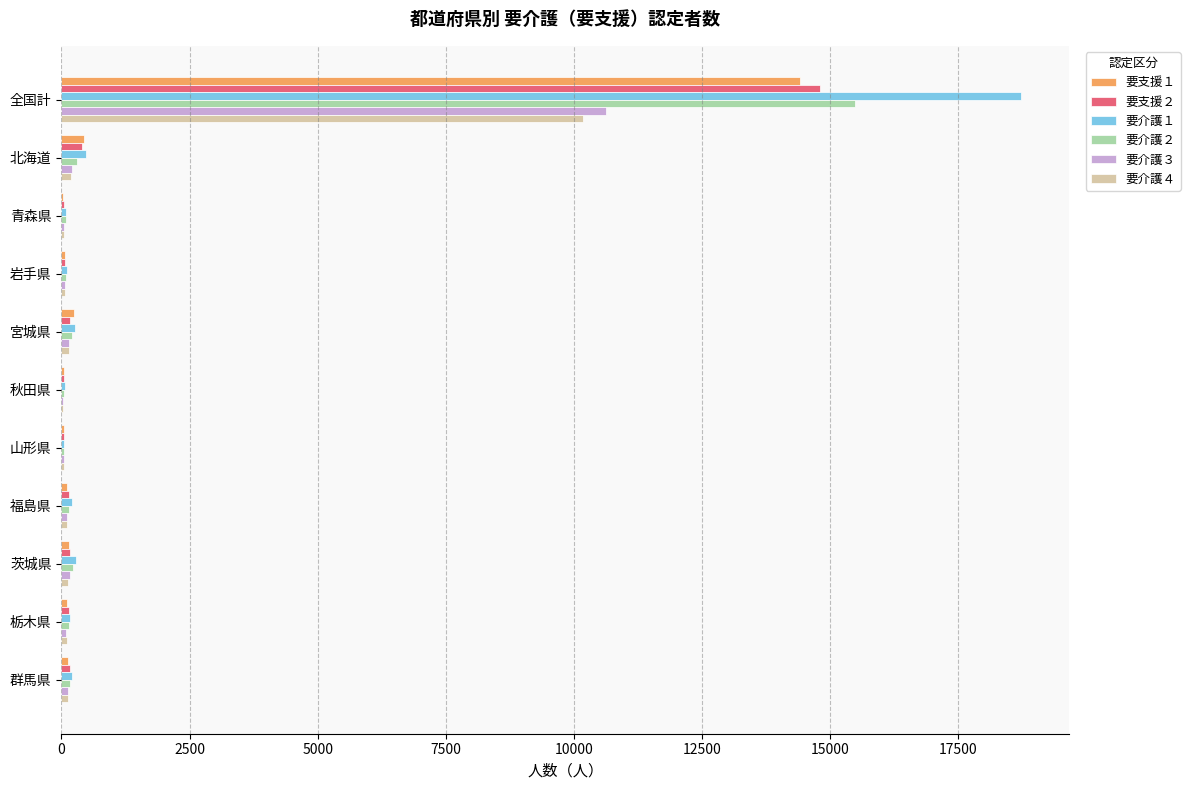

What is the average value of the 要介護３ series?

1062